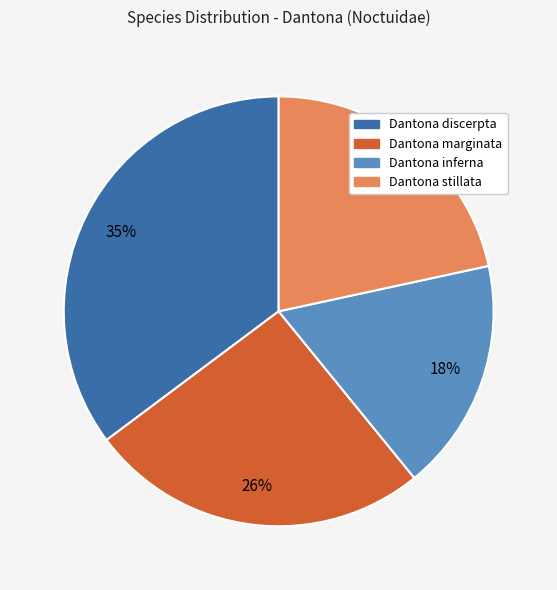

How many segments does this pie chart have?

4